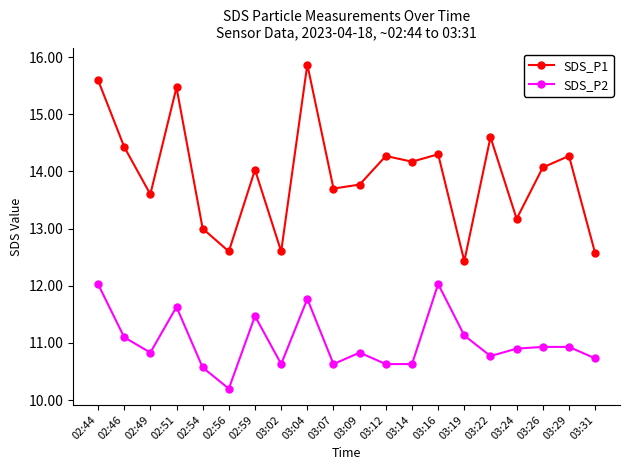

Which category has the highest value across all series?

03:04